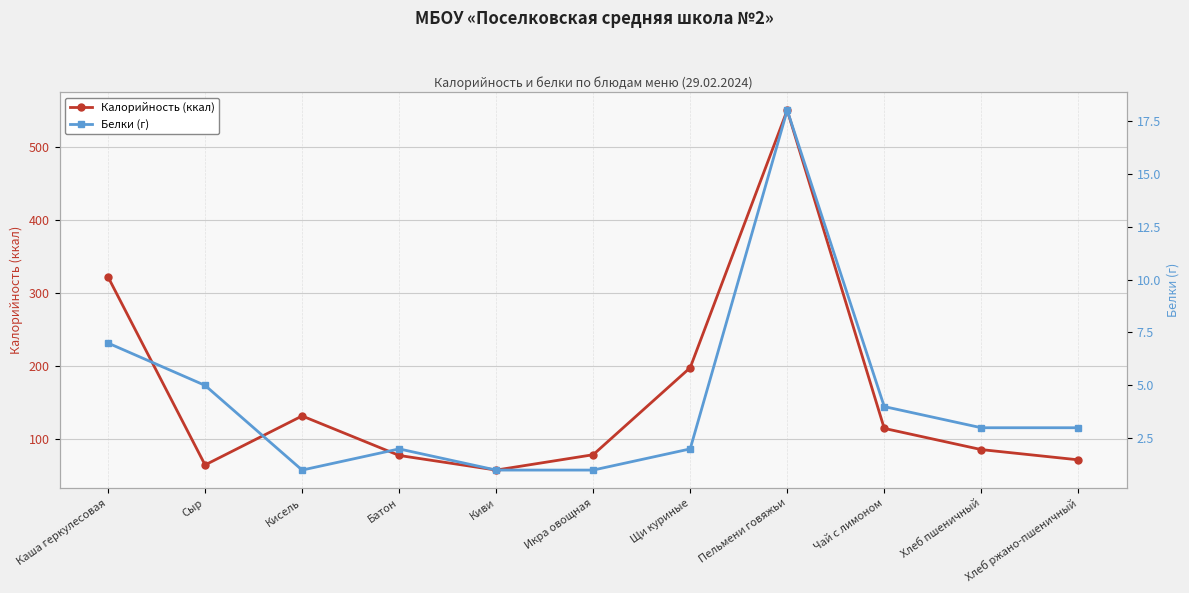

What is the minimum value for Калорийность (ккал)?

58